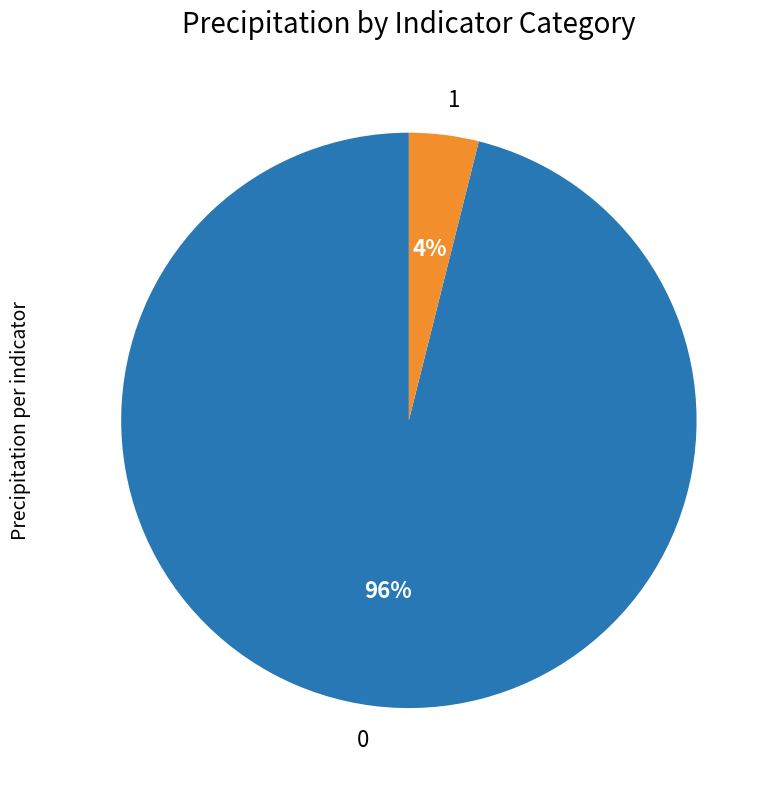

To the nearest percent, what is the average slice percentage?

50%